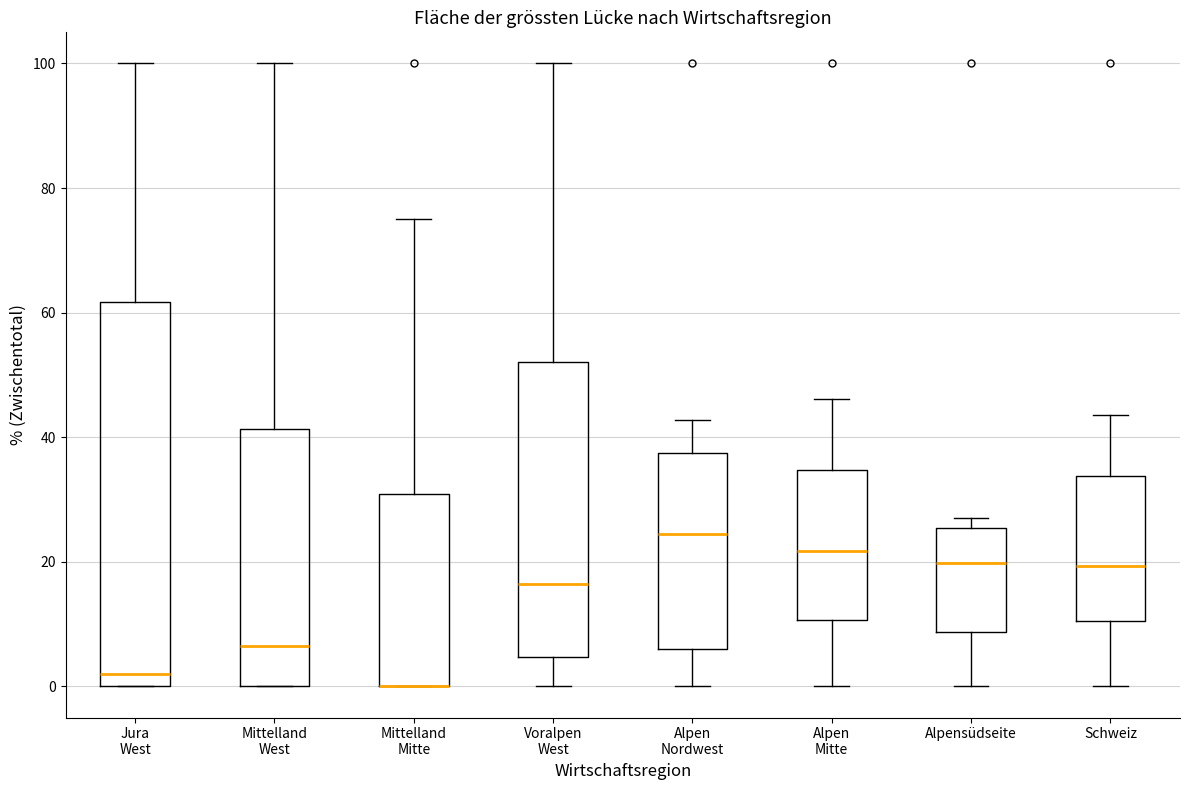

Comparing the boxes themselves (not the whiskers), which one is the tallest?

Jura West